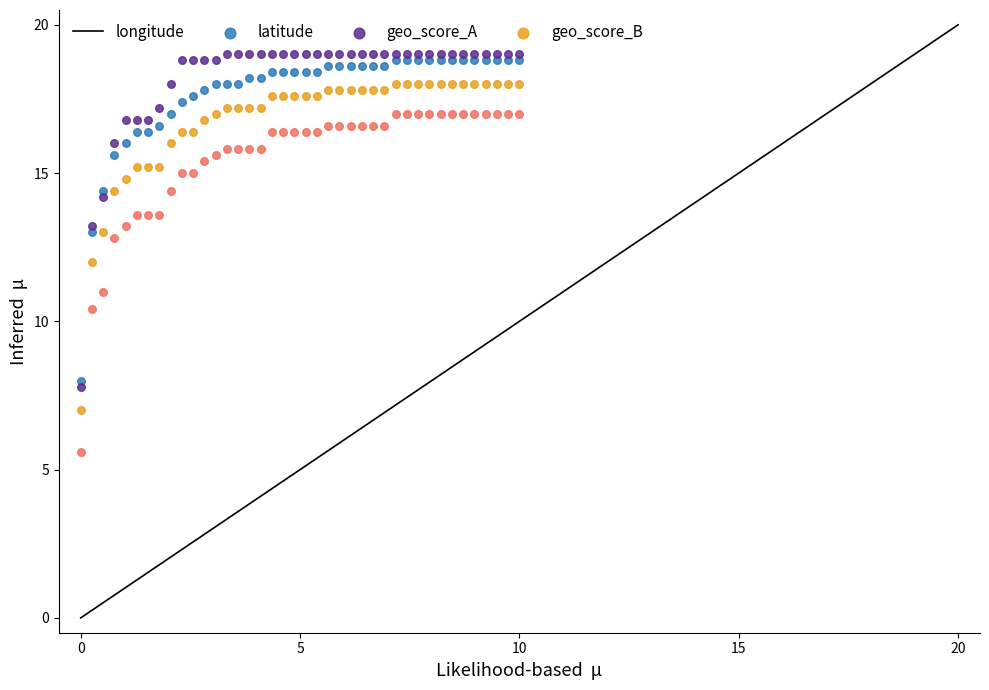

Which series contains the highest Y value?

longitude